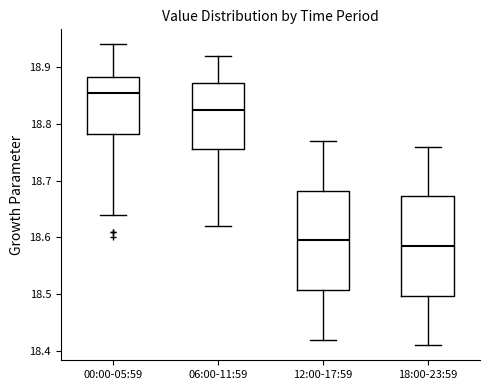

Reading left to right, transcribe this box plot: for each box, give where its median line is, the range the box spans, and where its two whiskers end, as read against the y-axis. The values are not printed on the chart, so give them approximately, as read against the axis.

00:00-05:59: median 18.86, box 18.78 to 18.88, whiskers 18.64 to 18.94
06:00-11:59: median 18.83, box 18.76 to 18.87, whiskers 18.62 to 18.92
12:00-17:59: median 18.60, box 18.51 to 18.68, whiskers 18.42 to 18.77
18:00-23:59: median 18.59, box 18.50 to 18.67, whiskers 18.41 to 18.76